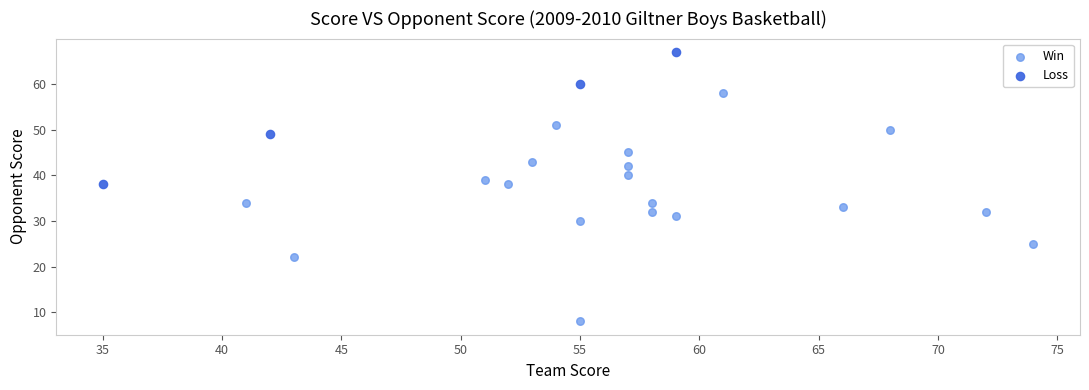

Which series reaches the maximum Y coordinate?

Loss